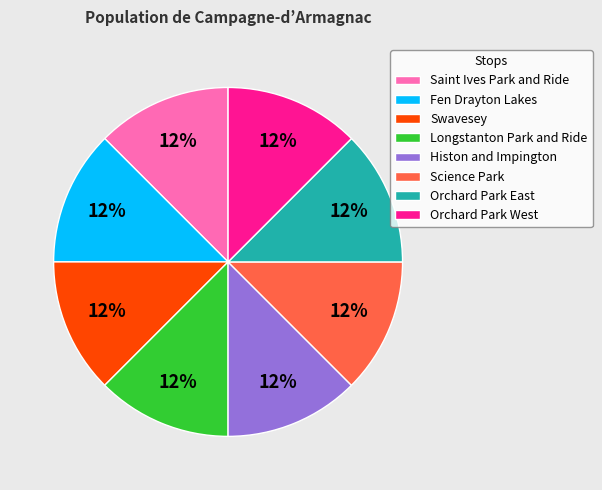

Do Histon and Impington and Swavesey together represent more than half of the pie?

No